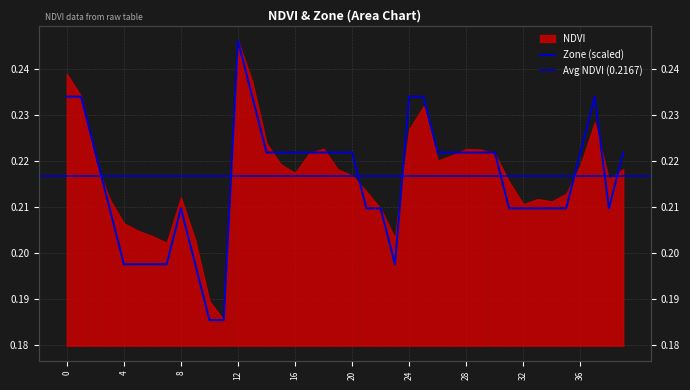

What is the sum of all values?

8.6